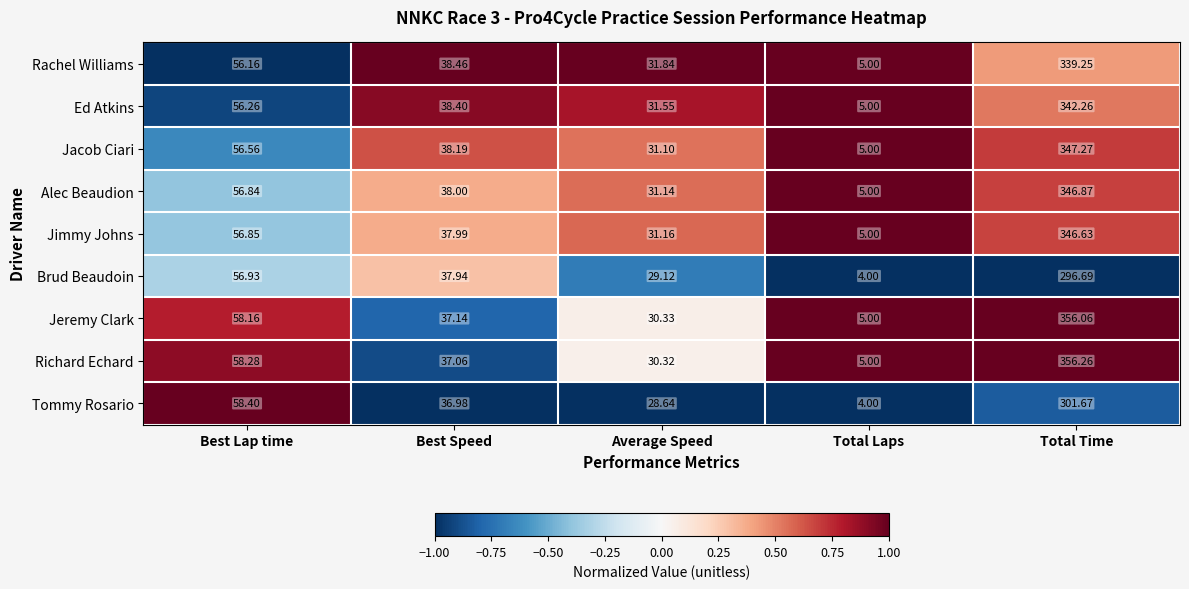

Which series has the largest total across all categories?

Richard Echard